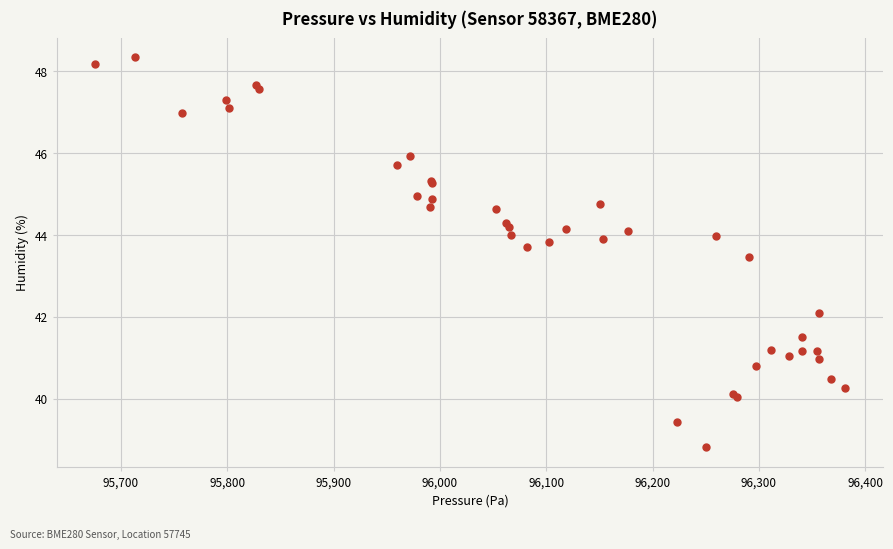

What Y value in the scatter plot is closest to 43?

43.5